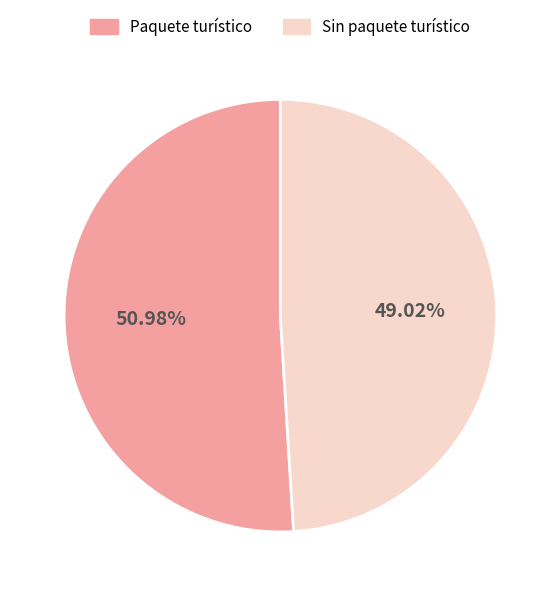

Which slice is the largest?

Paquete turístico